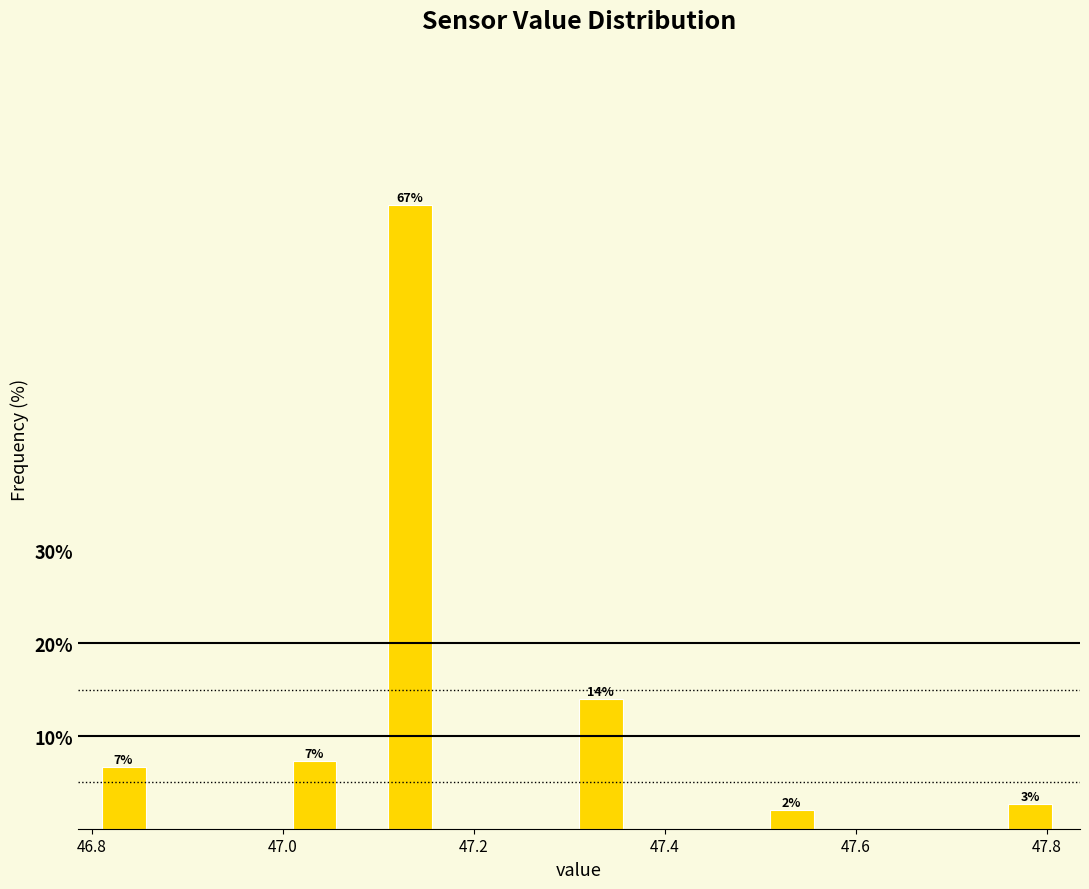

Read against the x-axis, roughly where is the centre of the tallest bar?

47.14